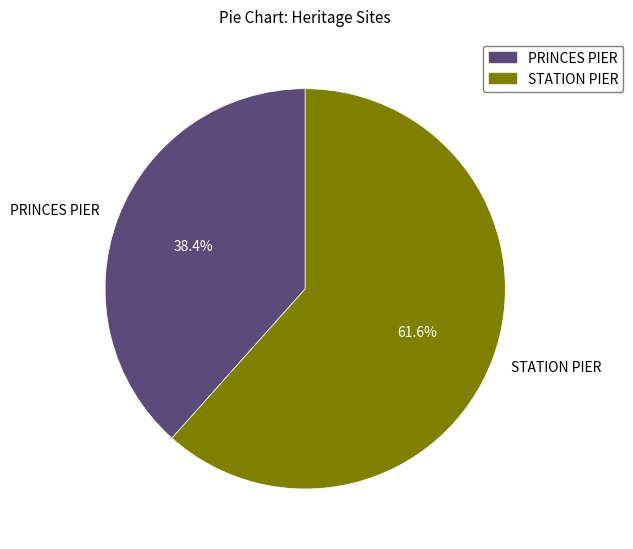

What percentage is the PRINCES PIER slice, to the nearest percent?

38%